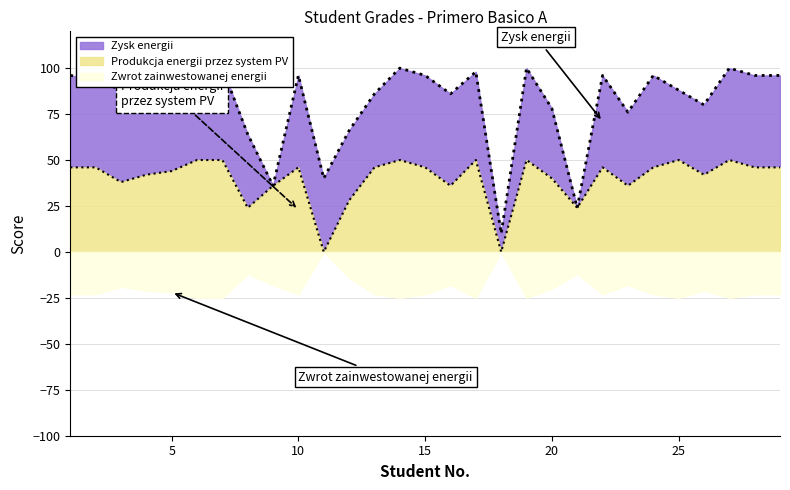

List the labels in order of Tot Ev value, smallest first.

11, 18, 8, 21, 12, 9, 16, 23, 3, 20, 4, 26, 5, 1, 2, 10, 13, 15, 22, 24, 28, 29, 6, 7, 14, 17, 19, 25, 27